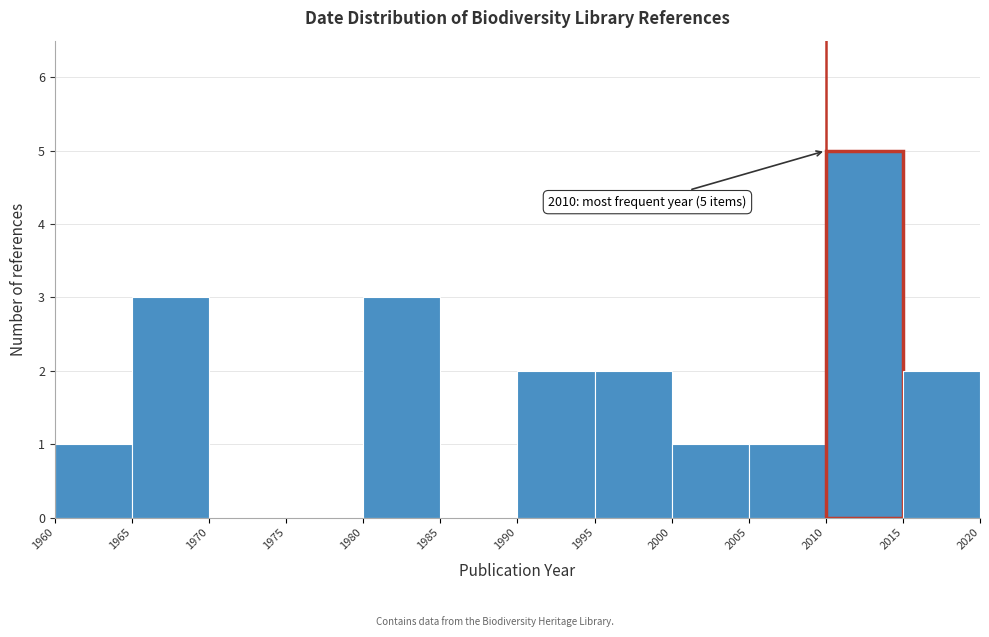

Which range on the x-axis has the tallest bar?

2010 to 2015